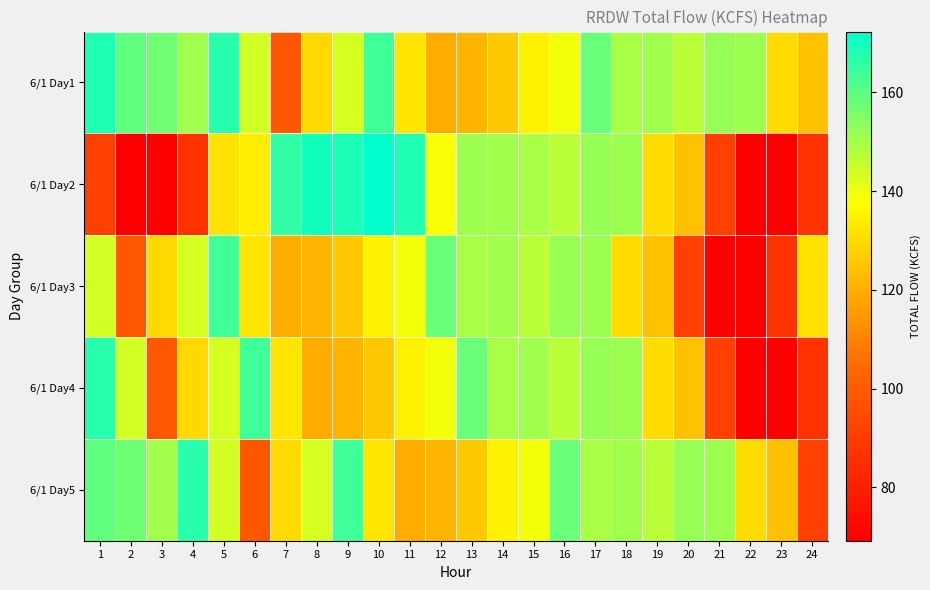

Reading left to right, what are all the values shown in this chart?

6/1 Day1: 1=168.2	2=159.4	3=157.3	4=150.8	5=166.8	6=143.9	7=98.5	8=129.3	9=143.6	10=163.5	11=132.3	12=119.5	13=121.4	14=125.8	15=135.2	16=139.4	17=157.9	18=149.4	19=150.6	20=147.0	21=152.1	22=151.2	23=130.1	24=124.3
6/1 Day2: 1=91.0	2=69.4	3=69.2	4=86.3	5=131.8	6=133.8	7=165.4	8=169.8	9=168.3	10=172.3	11=168.2	12=138.7	13=151.1	14=150.6	15=149.4	16=147.0	17=152.1	18=151.2	19=130.1	20=124.3	21=91.0	22=69.4	23=69.2	24=86.3
6/1 Day3: 1=143.9	2=98.5	3=129.3	4=143.6	5=163.5	6=132.3	7=119.5	8=121.4	9=125.8	10=135.2	11=139.4	12=157.9	13=149.4	14=150.6	15=147.0	16=152.1	17=151.2	18=130.1	19=124.3	20=91.0	21=69.4	22=69.2	23=86.3	24=131.8
6/1 Day4: 1=166.8	2=143.9	3=98.5	4=129.3	5=143.6	6=163.5	7=132.3	8=119.5	9=121.4	10=125.8	11=135.2	12=139.4	13=157.9	14=149.4	15=150.6	16=147.0	17=152.1	18=151.2	19=130.1	20=124.3	21=91.0	22=69.4	23=69.2	24=86.3
6/1 Day5: 1=159.4	2=157.3	3=150.8	4=166.8	5=143.9	6=98.5	7=129.3	8=143.6	9=163.5	10=132.3	11=119.5	12=121.4	13=125.8	14=135.2	15=139.4	16=157.9	17=149.4	18=150.6	19=147.0	20=152.1	21=151.2	22=130.1	23=124.3	24=91.0